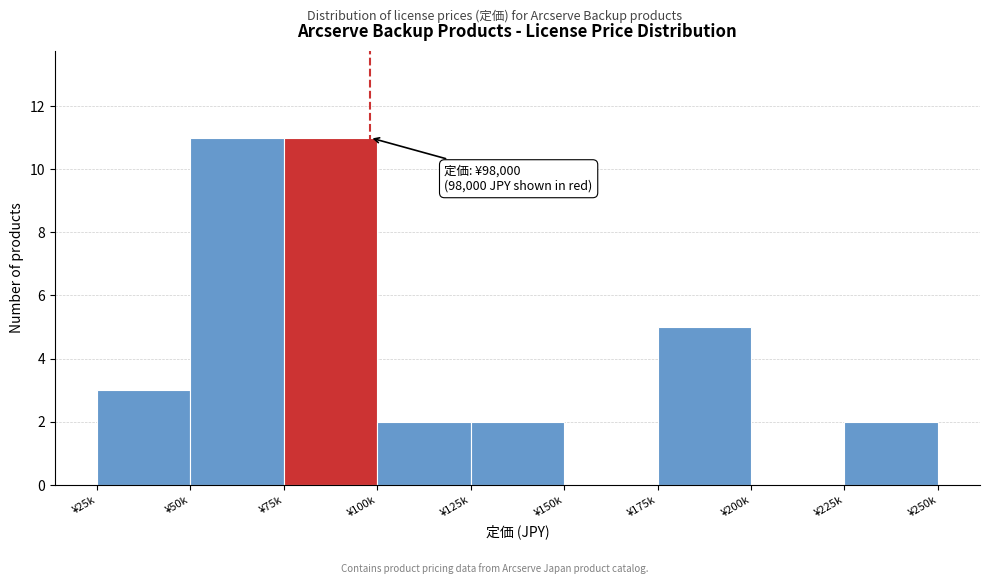

Reading left to right, list all the values displayed in this chart.

¥25k=3	¥50k=11	¥75k=11	¥100k=2	¥125k=2	¥150k=0	¥175k=5	¥200k=0	¥225k=2